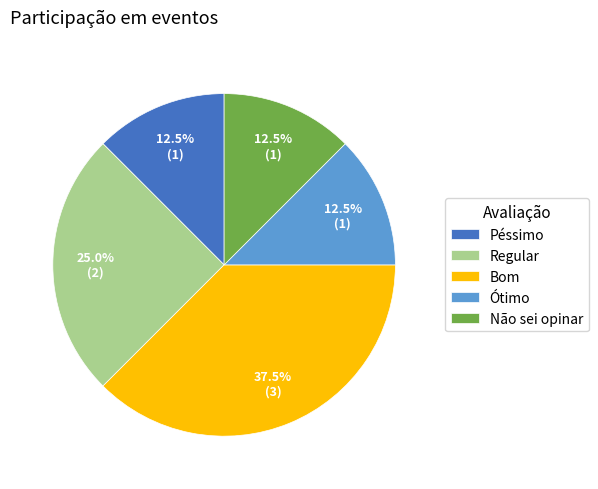

Is there a majority slice in this chart?

No